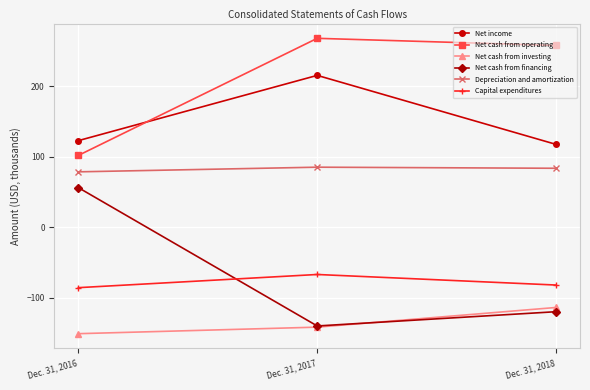

The Net cash from investing series shows -113.7 at Dec. 31, 2018. True or false?

True